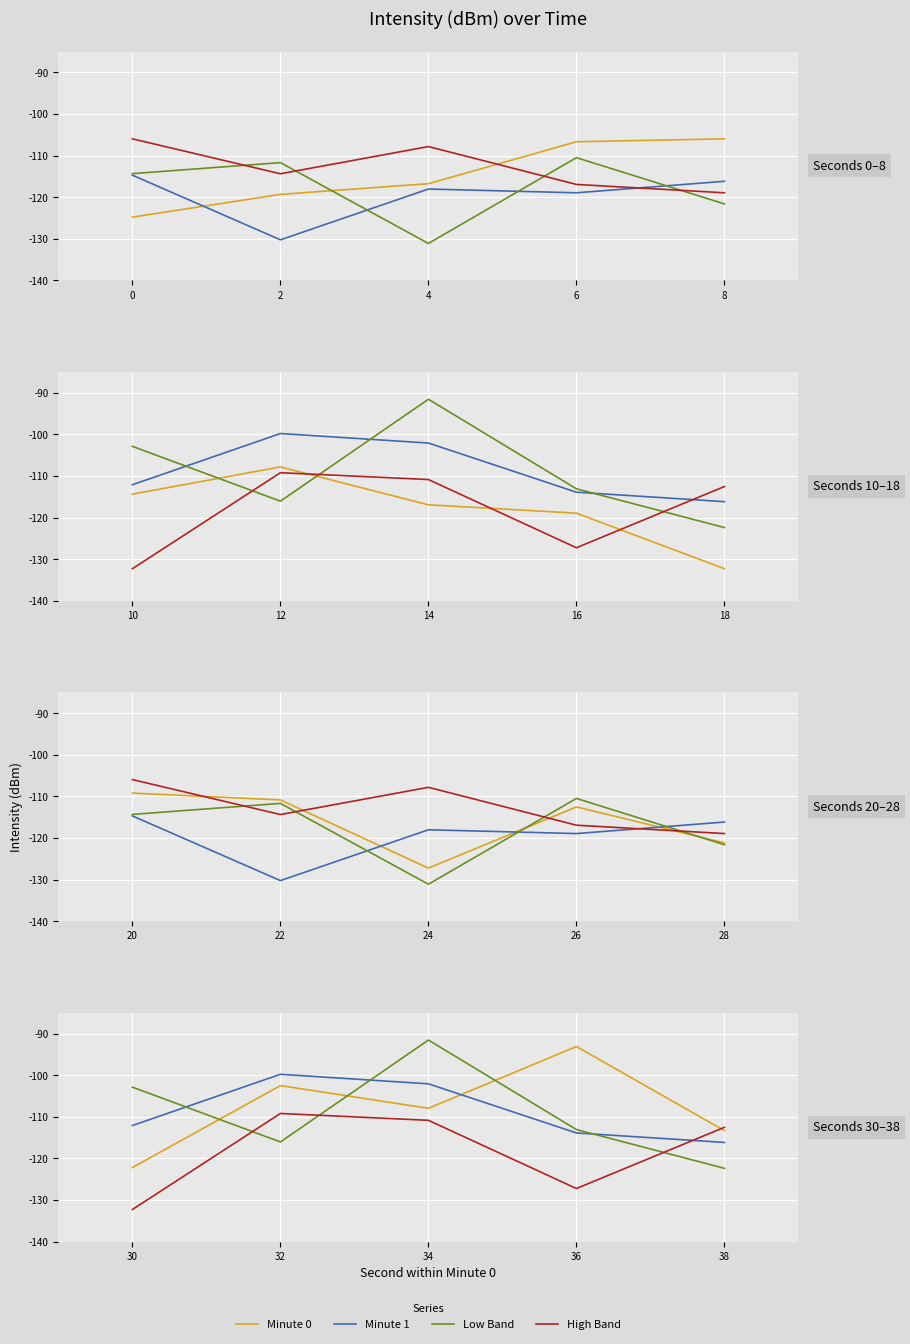

Which series ends up on top after the final intersection of Minute 0 and High Band?

High Band